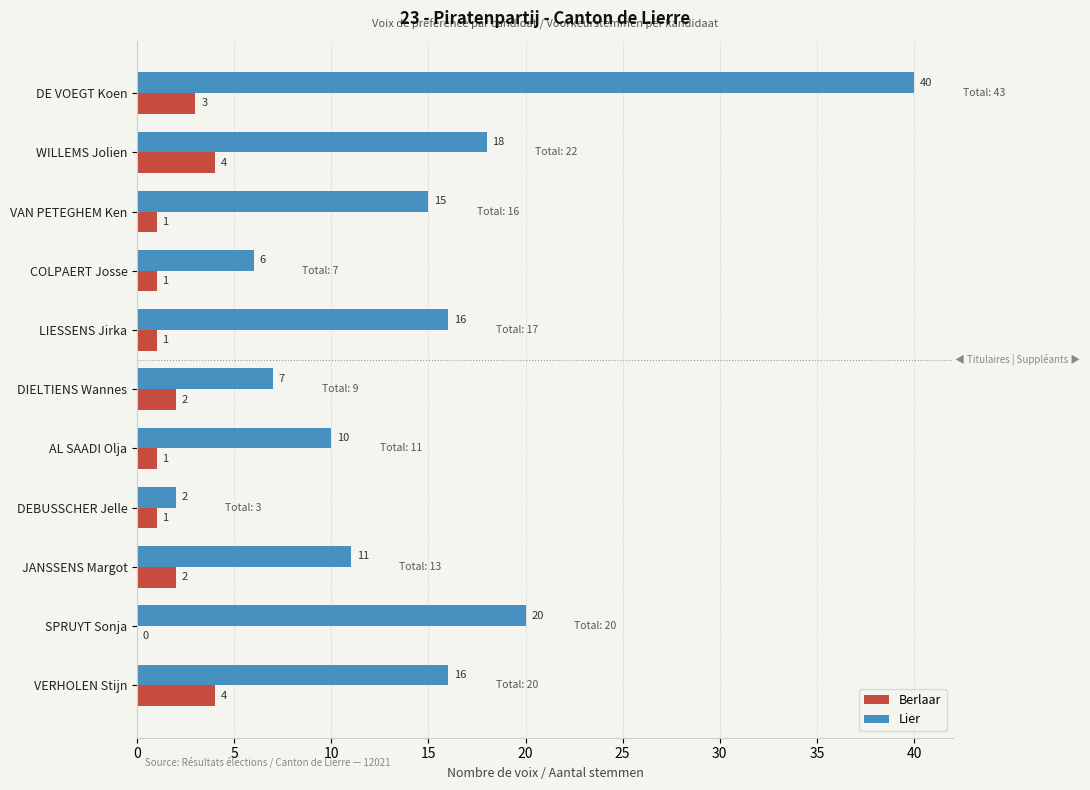

Which series changed the most between VAN PETEGHEM Ken and DEBUSSCHER Jelle?

Lier